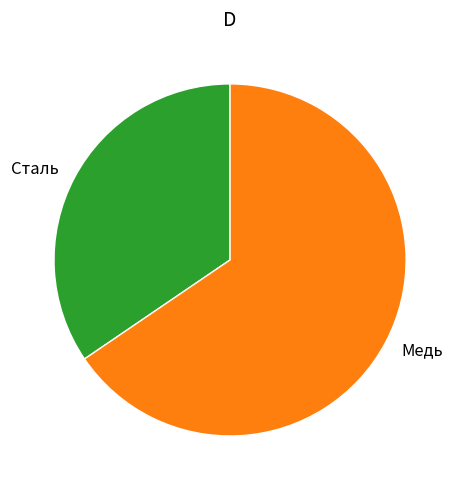

Count the number of slices in the pie.

2